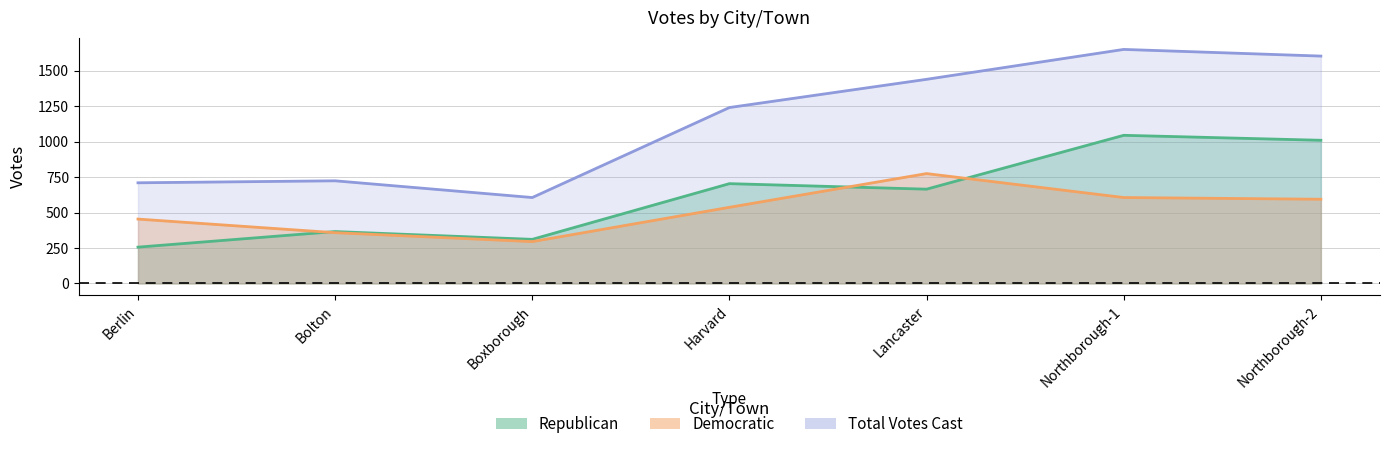

What is the difference between the highest and lowest values at Boxborough?

311